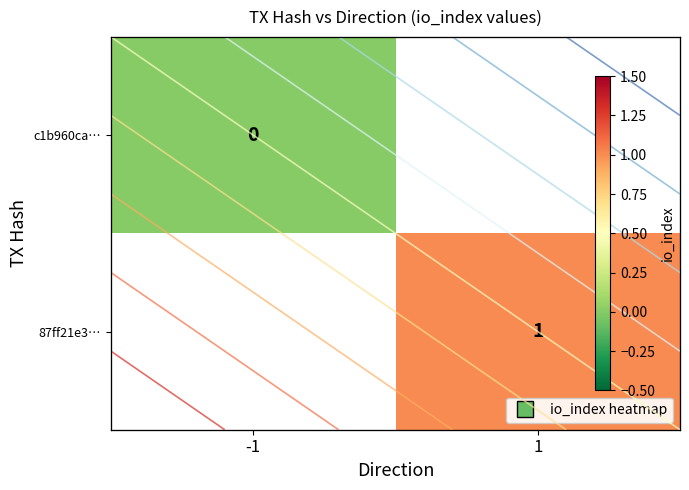

Rank the series at 1 from highest to lowest value.

c1b960ca…, 87ff21e3…